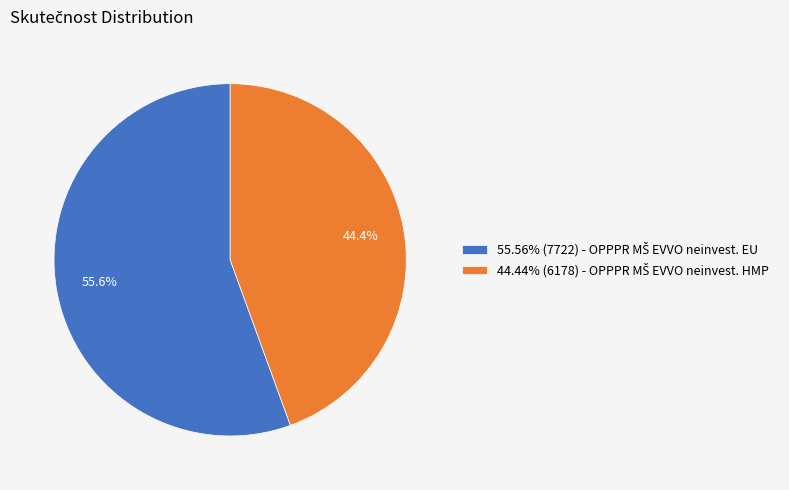

Is there any slice that represents more than half of the pie?

Yes